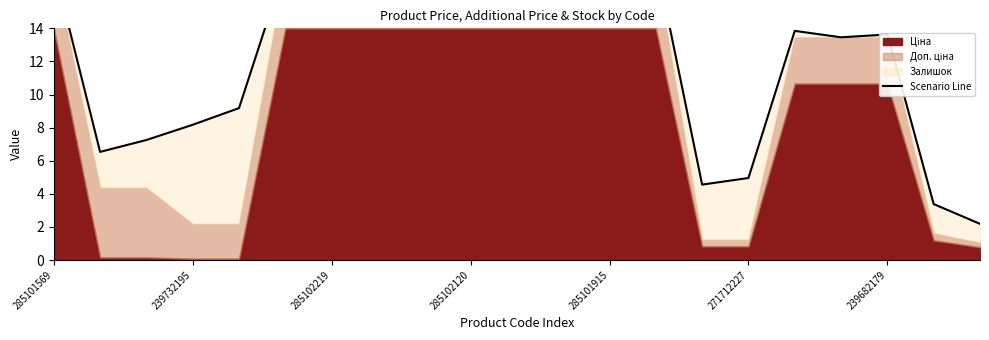

Approximately how many times larger is the value at 15 compared to 20?

2.3